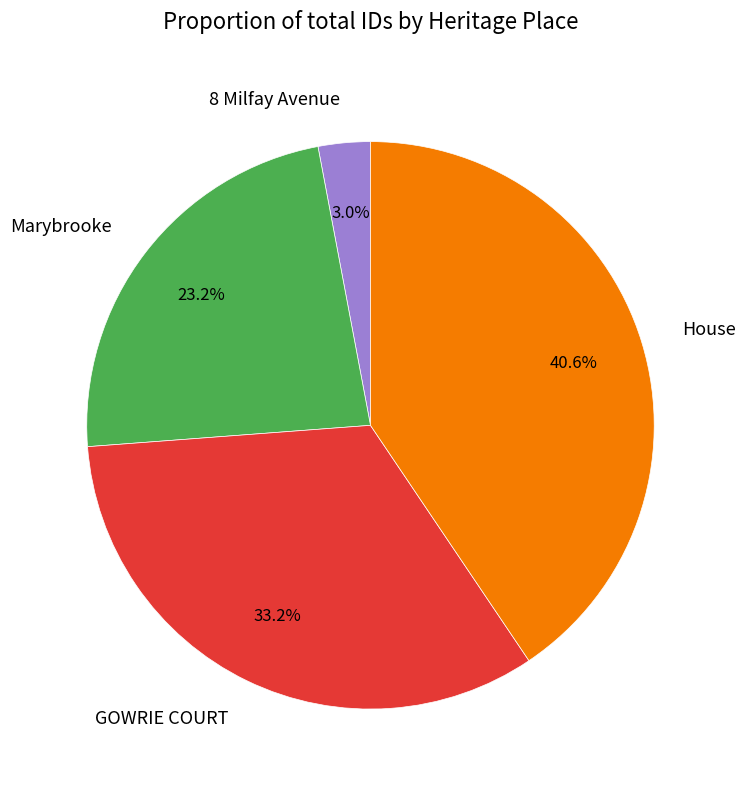

Count the number of slices in the pie.

4